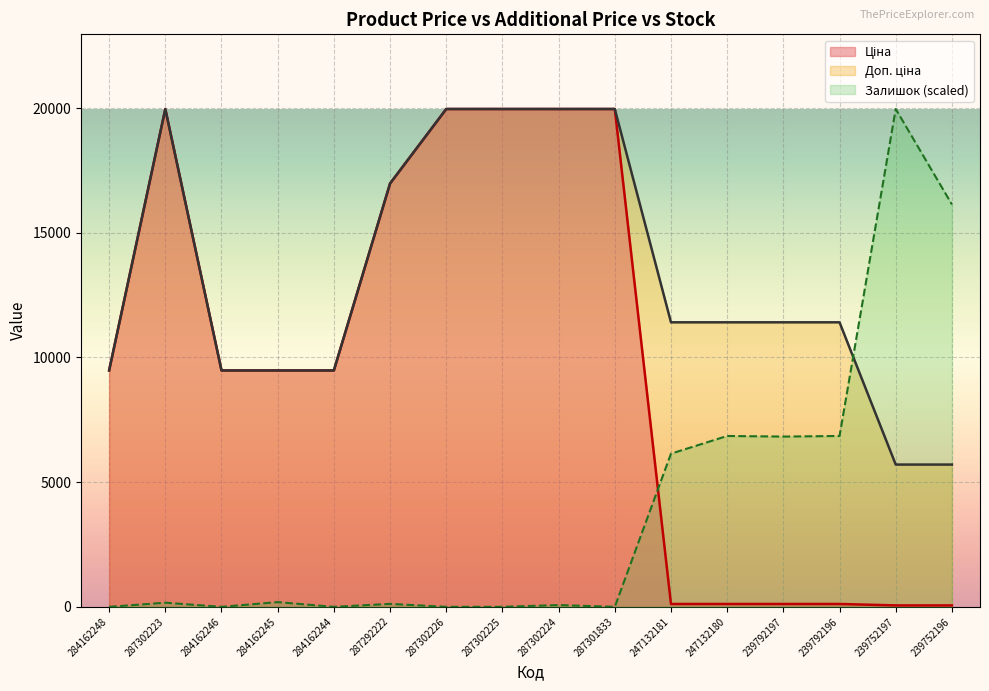

How many interior local peaks does the Доп. ціна series have?

1